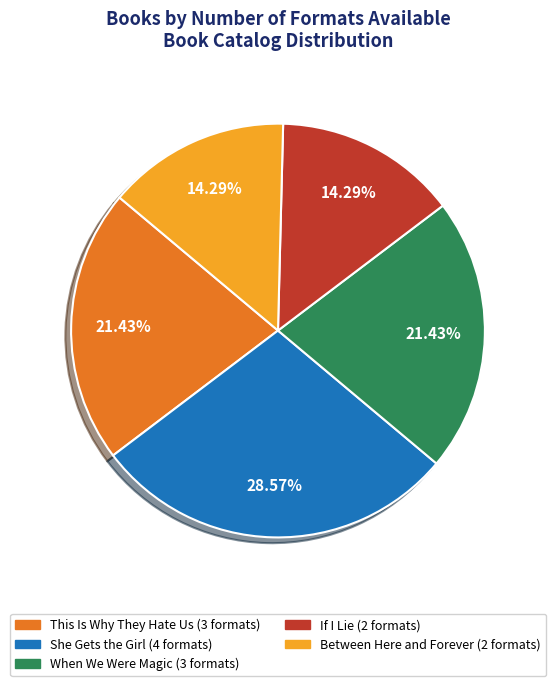

How many slices are in this pie chart?

5